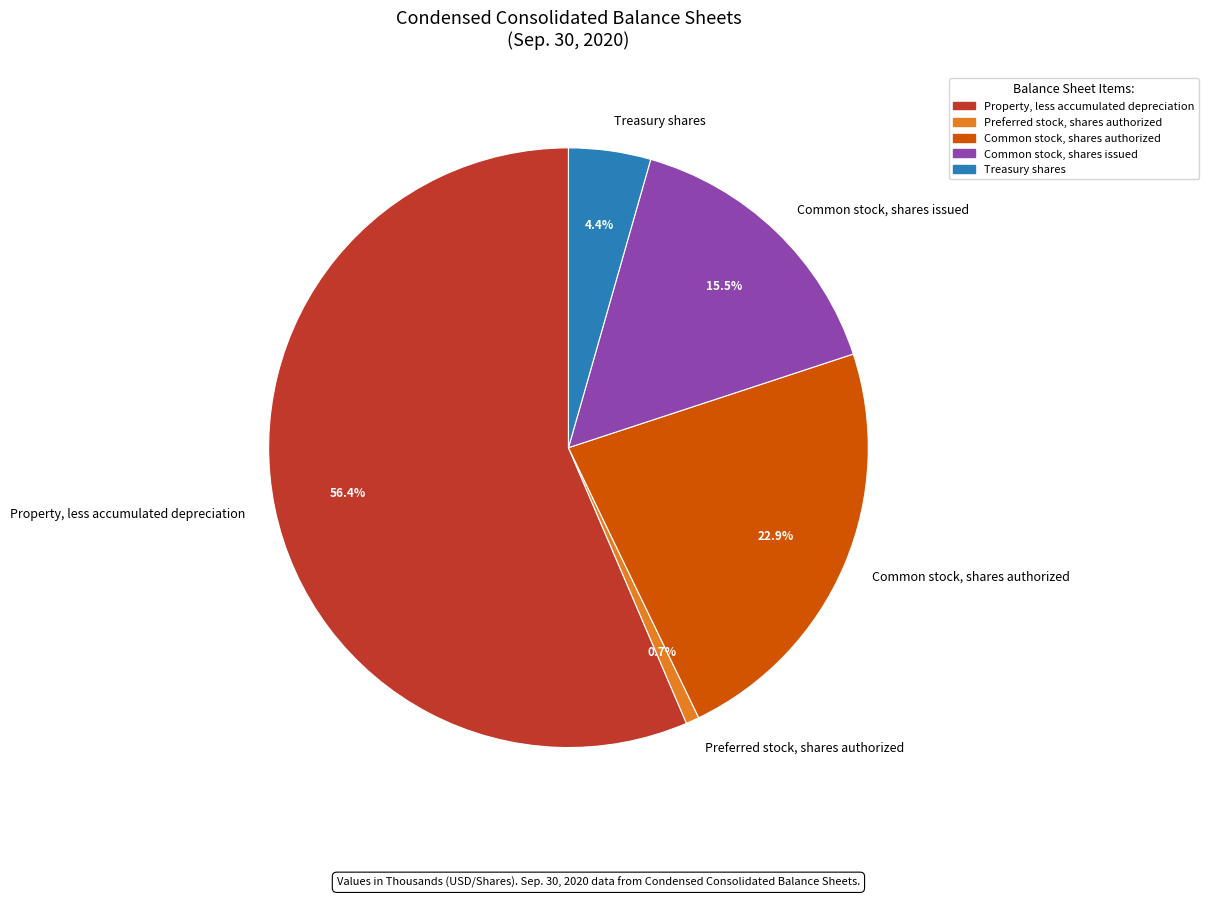

Count the number of slices in the pie.

5